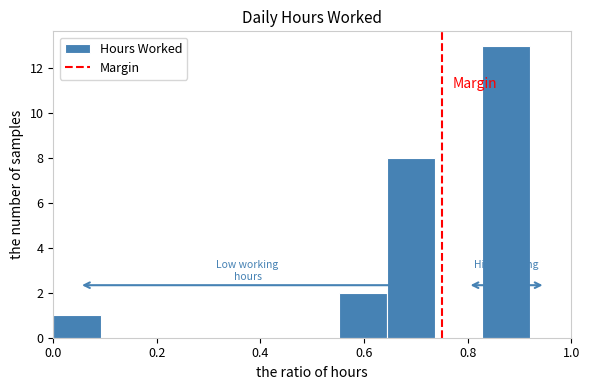

Reading left to right, transcribe this chart: for each bar, give the range it covers on the x-axis and its height. Neither the bar edges nor the heights are printed on the chart, so give them approximately, as read against the axes.

0.000 to 0.092: 1
0.092 to 0.184: 0
0.184 to 0.276: 0
0.276 to 0.368: 0
0.368 to 0.460: 0
0.460 to 0.552: 0
0.552 to 0.644: 2
0.644 to 0.736: 8
0.736 to 0.828: 0
0.828 to 0.920: 13